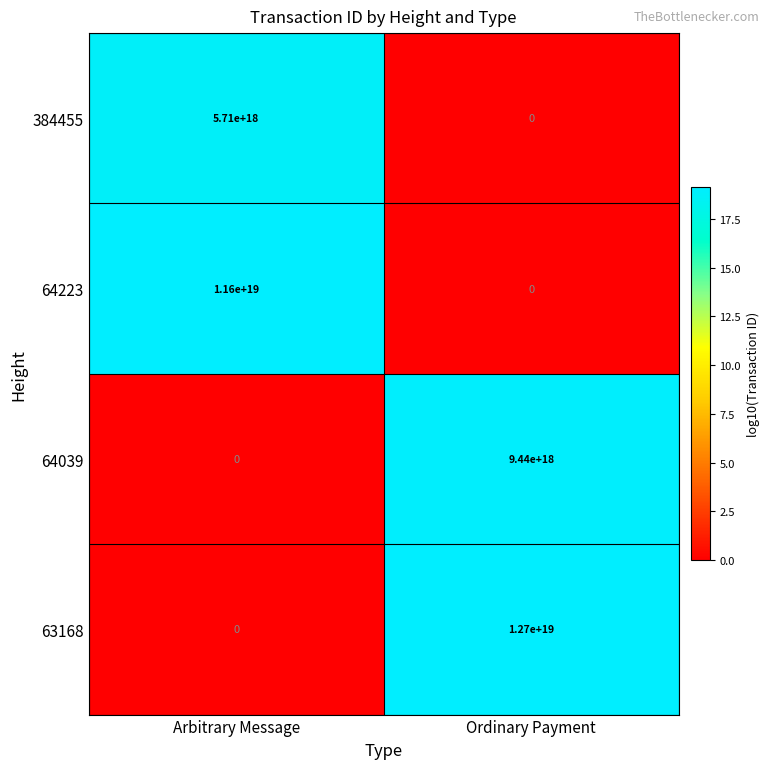

Which series has the largest range (max minus min)?

63168